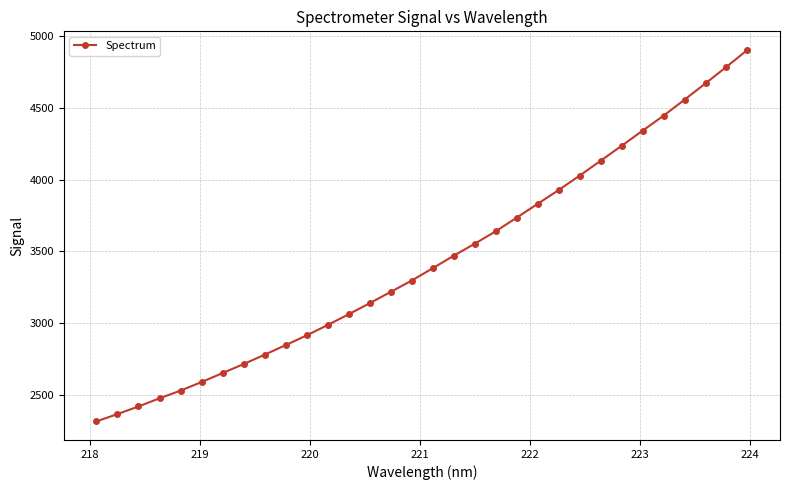

True or false: the data has more than 2 interior local peaks.

False